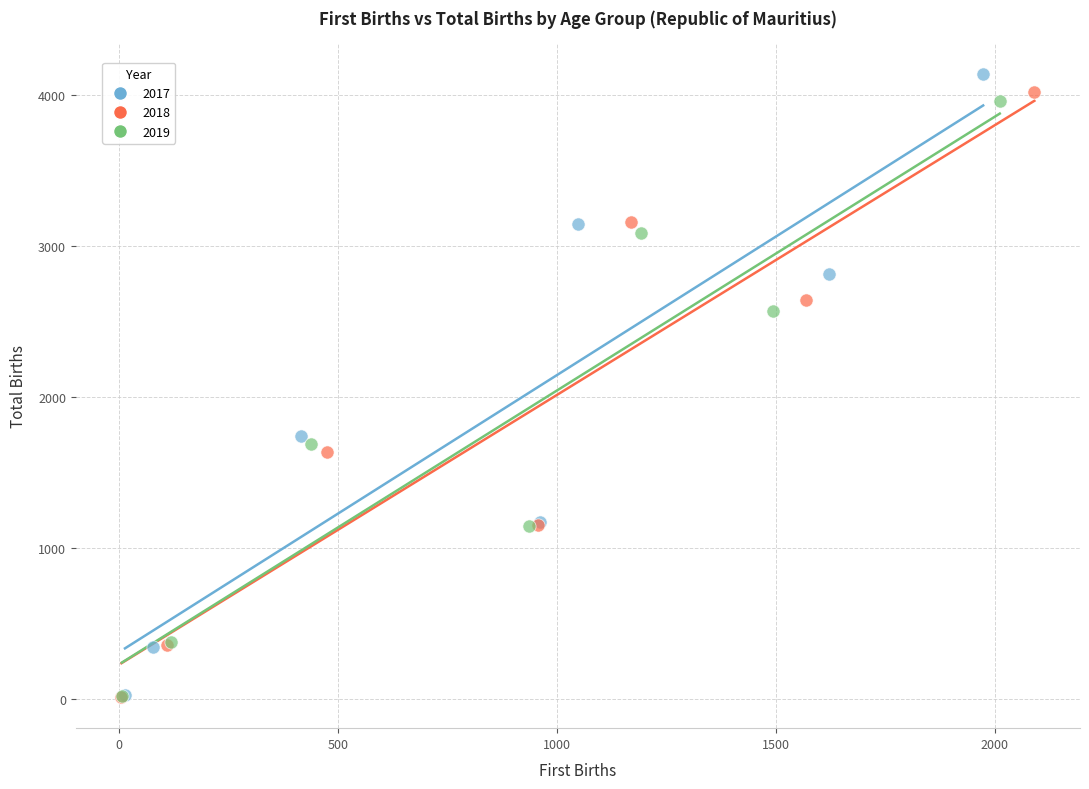

Which series contains the highest Y value?

2017